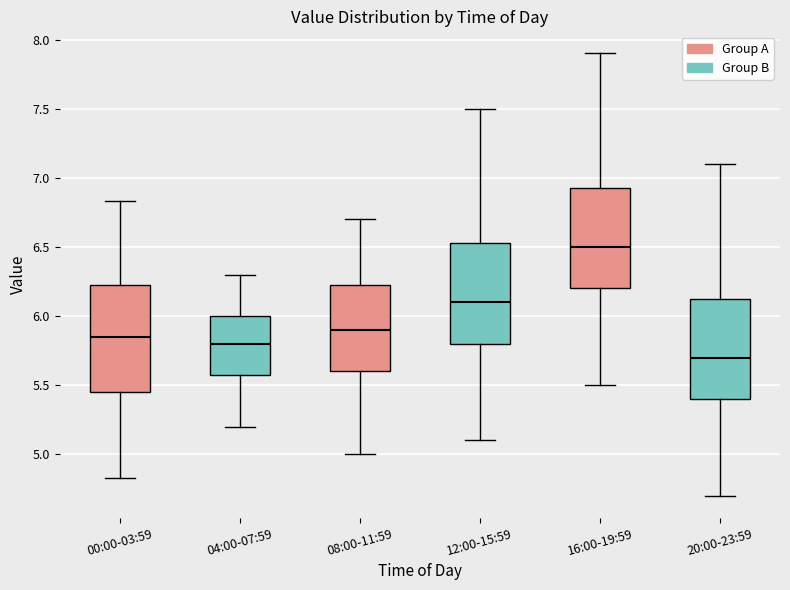

Which box has the highest median line?

16:00-19:59